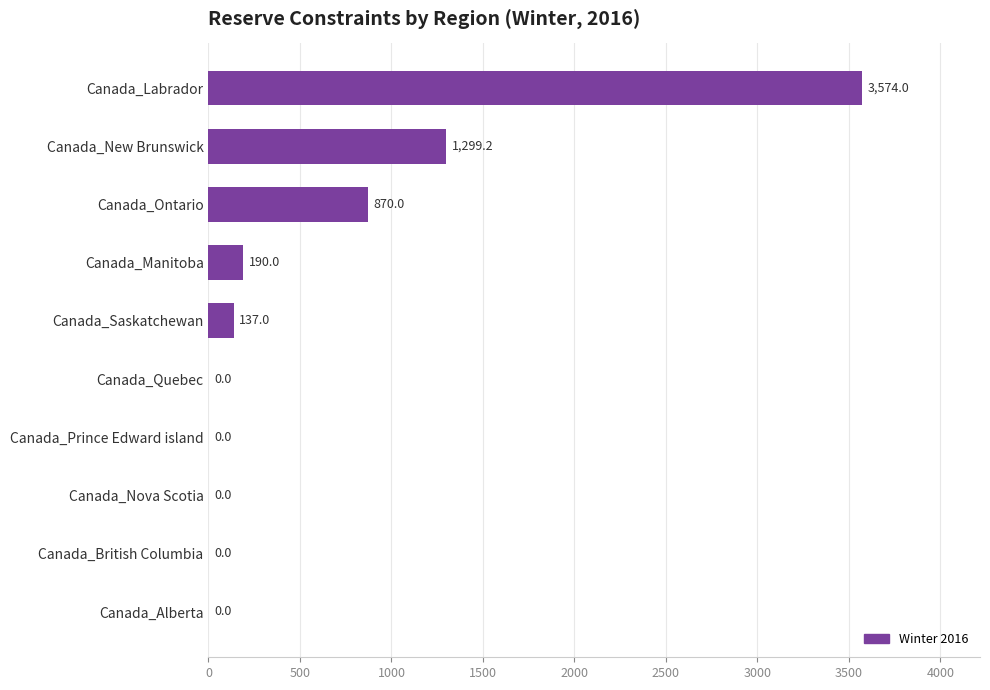

At which category does the chart reach its peak across all series?

Canada_Labrador